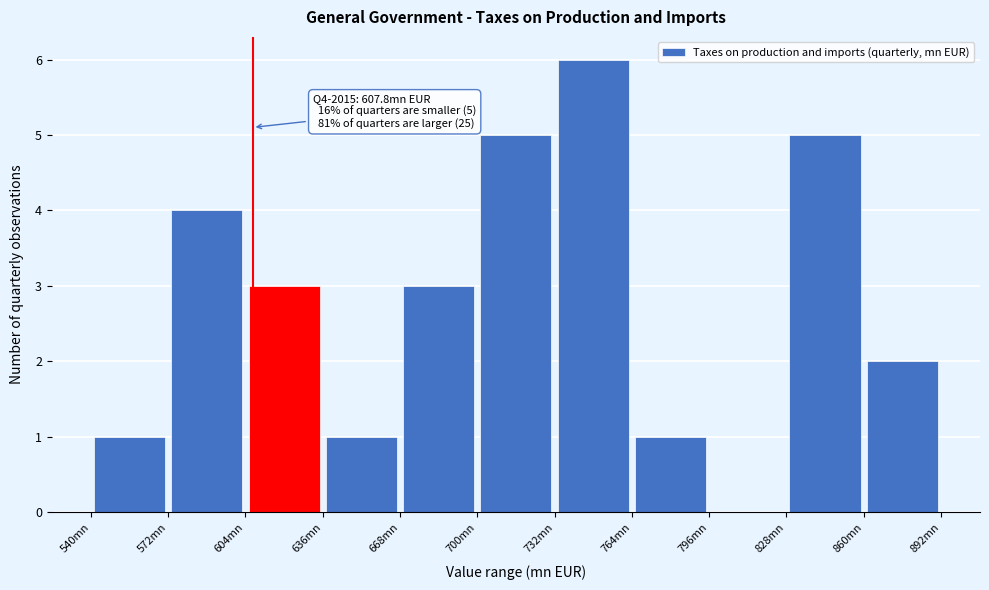

Which range on the x-axis has the tallest bar?

735 to 765